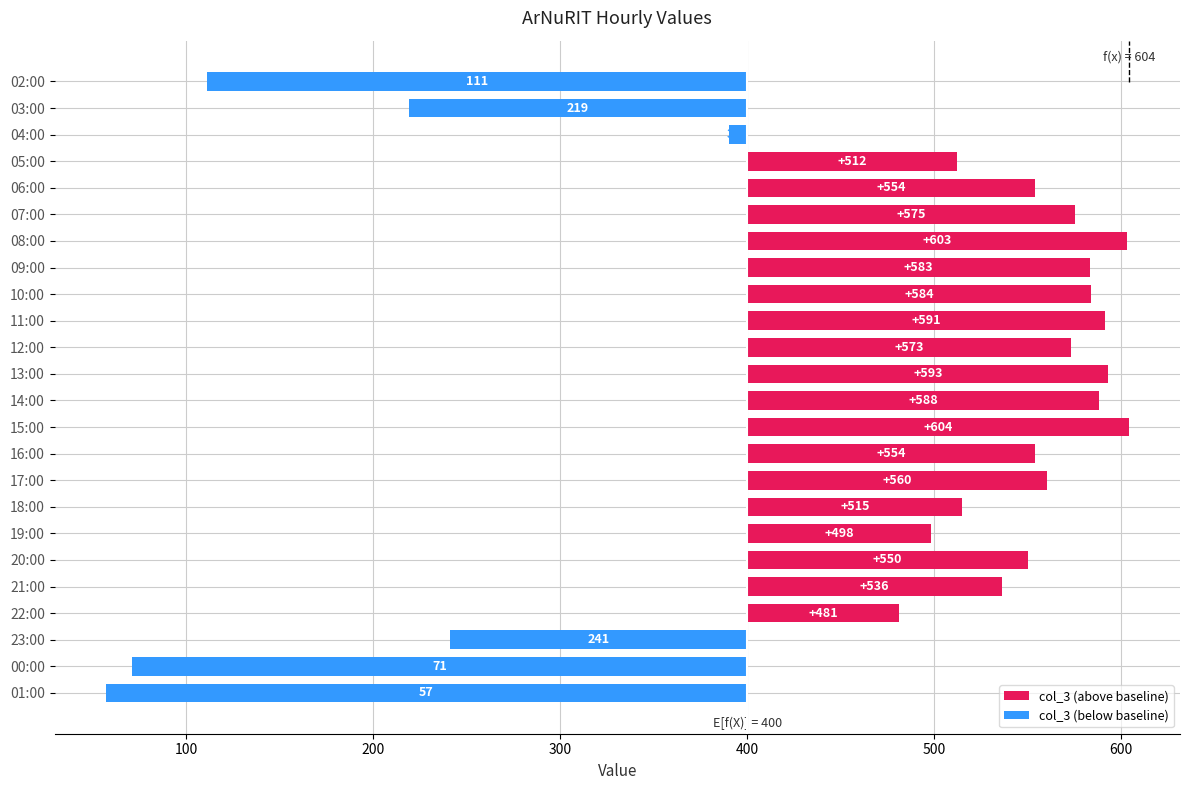

Approximately how many times larger is the value at 11:00 compared to 02:00?

5.3